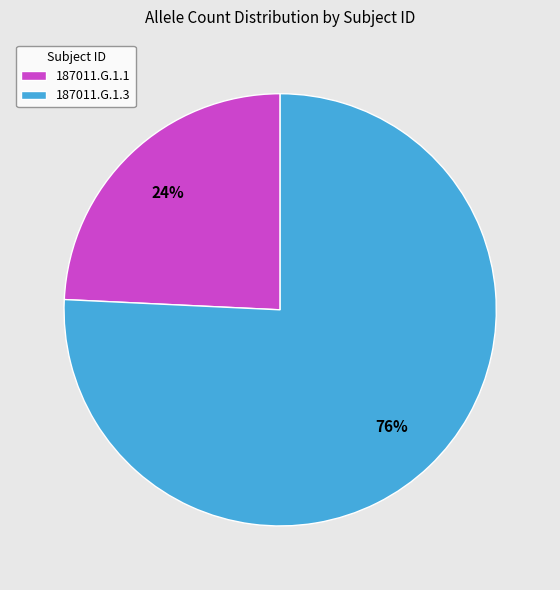

Which category has the smallest portion of the pie?

187011.G.1.1